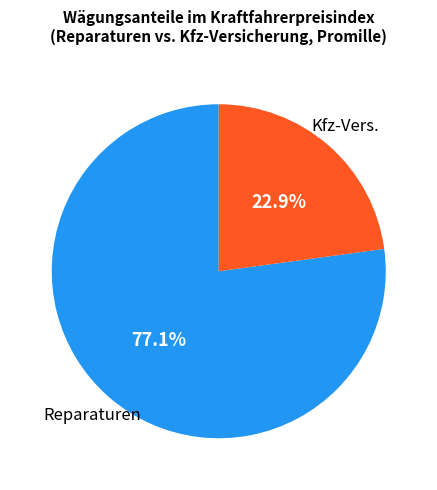

Is there any slice that represents more than half of the pie?

Yes